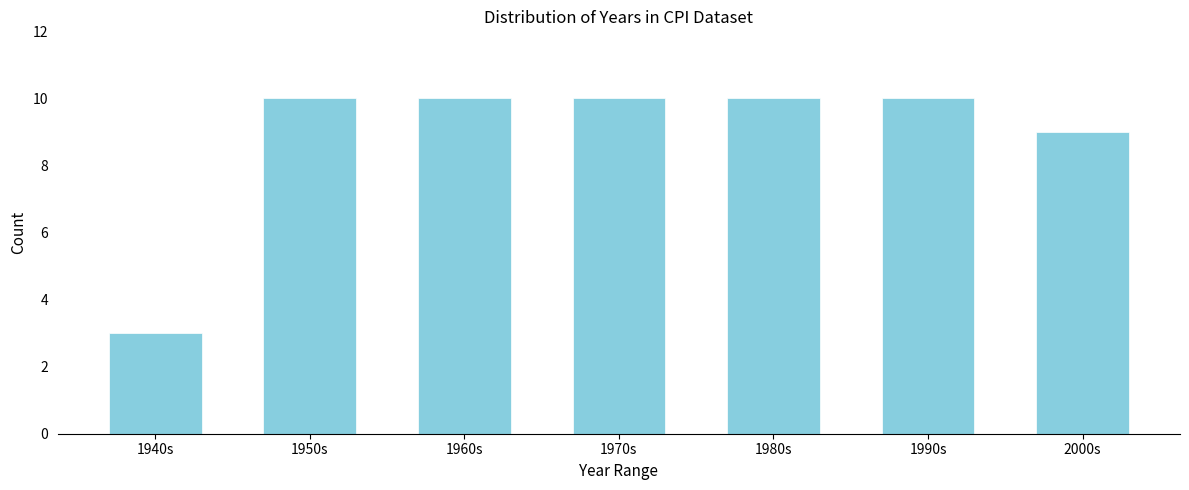

Reading right to left, what are all the values shown in this chart?

9	10	10	10	10	10	3